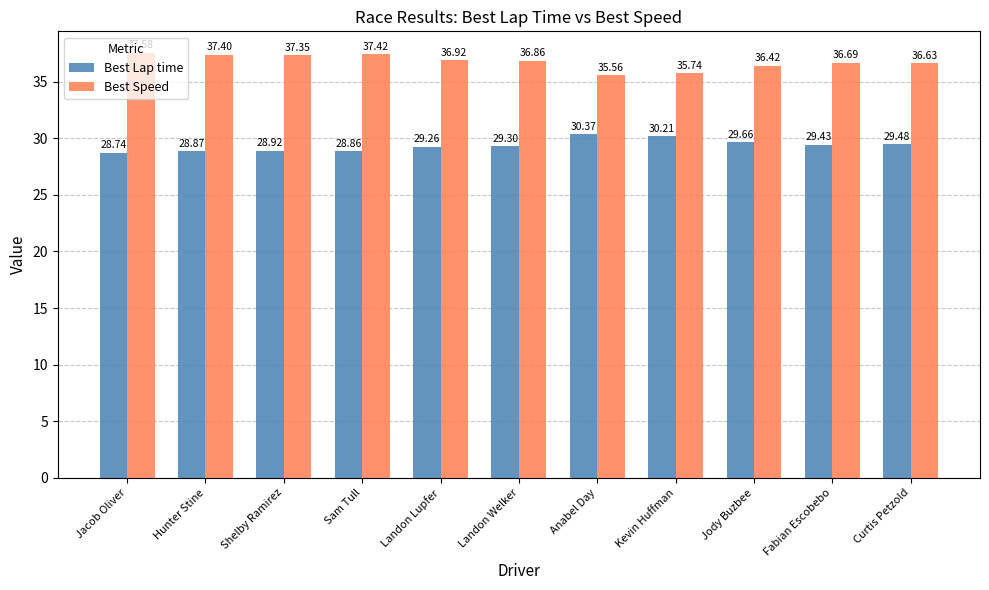

Rank the categories by Best Lap time value from lowest to highest.

Jacob Oliver, Sam Tull, Hunter Stine, Shelby Ramirez, Landon Lupfer, Landon Welker, Fabian Escobebo, Curtis Petzold, Jody Buzbee, Kevin Huffman, Anabel Day